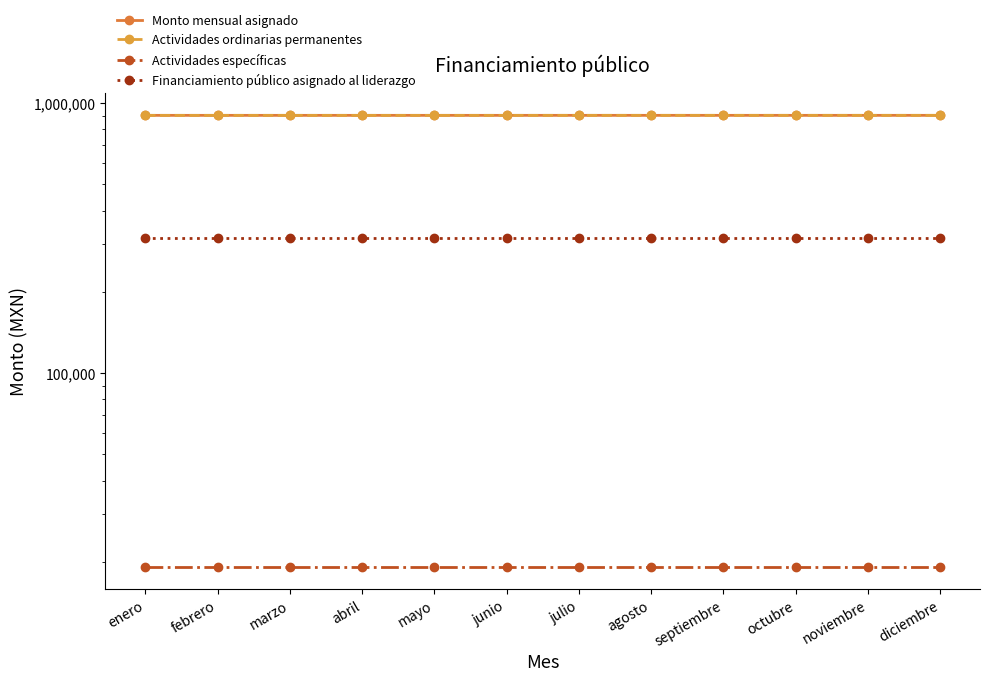

What is the value of the Monto mensual asignado point at the 9th from the left?

901741